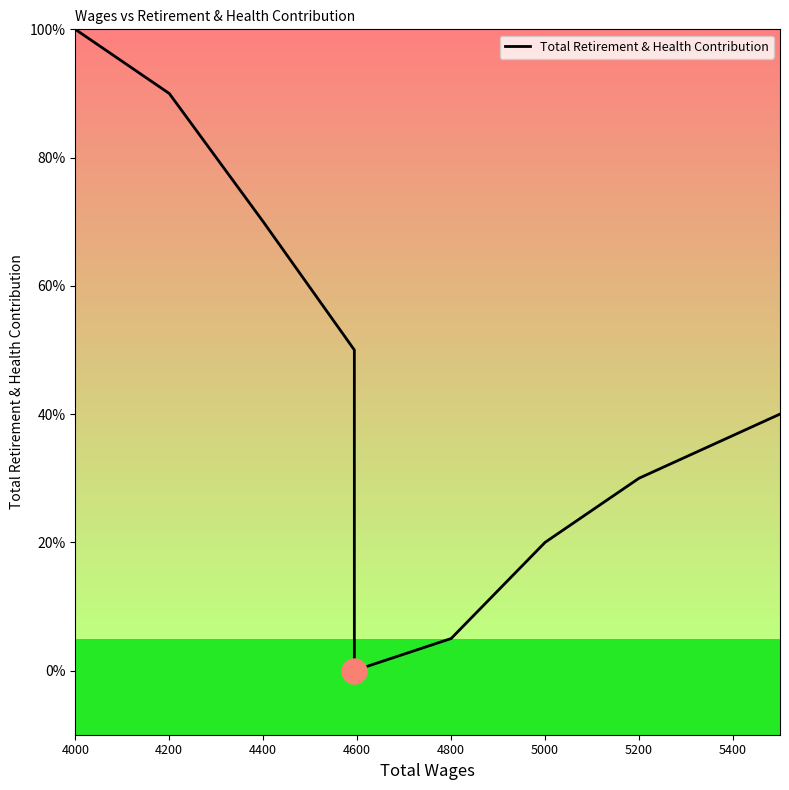

What position from the left is 5400?

8